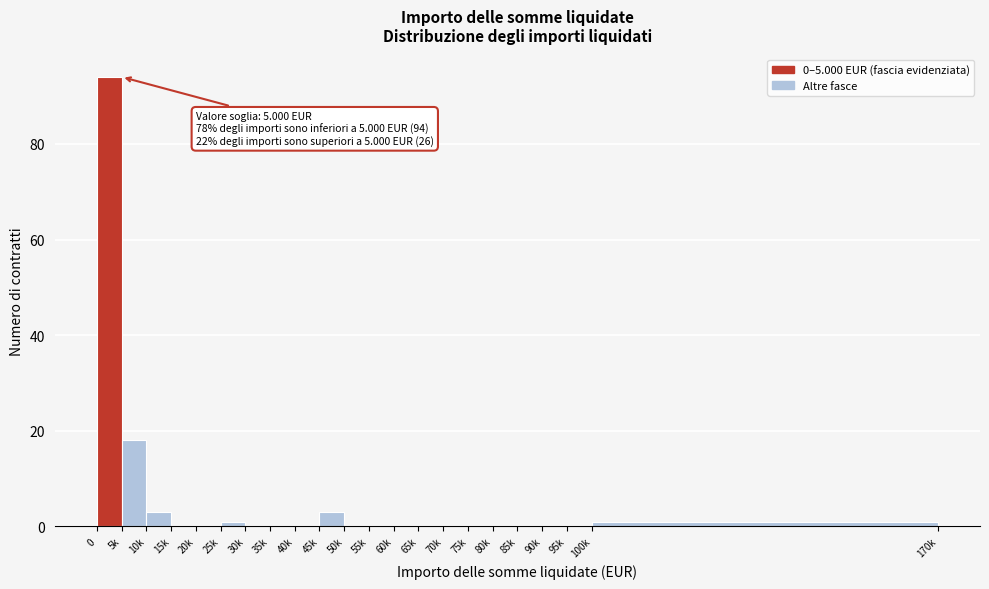

Reading left to right, extract all data points from this chart.

0=94	5k=18	10k=3	15k=0	20k=0	25k=1	30k=0	35k=0	40k=0	45k=3	50k=0	55k=0	60k=0	65k=0	70k=0	75k=0	80k=0	85k=0	90k=0	95k=0	100k=1